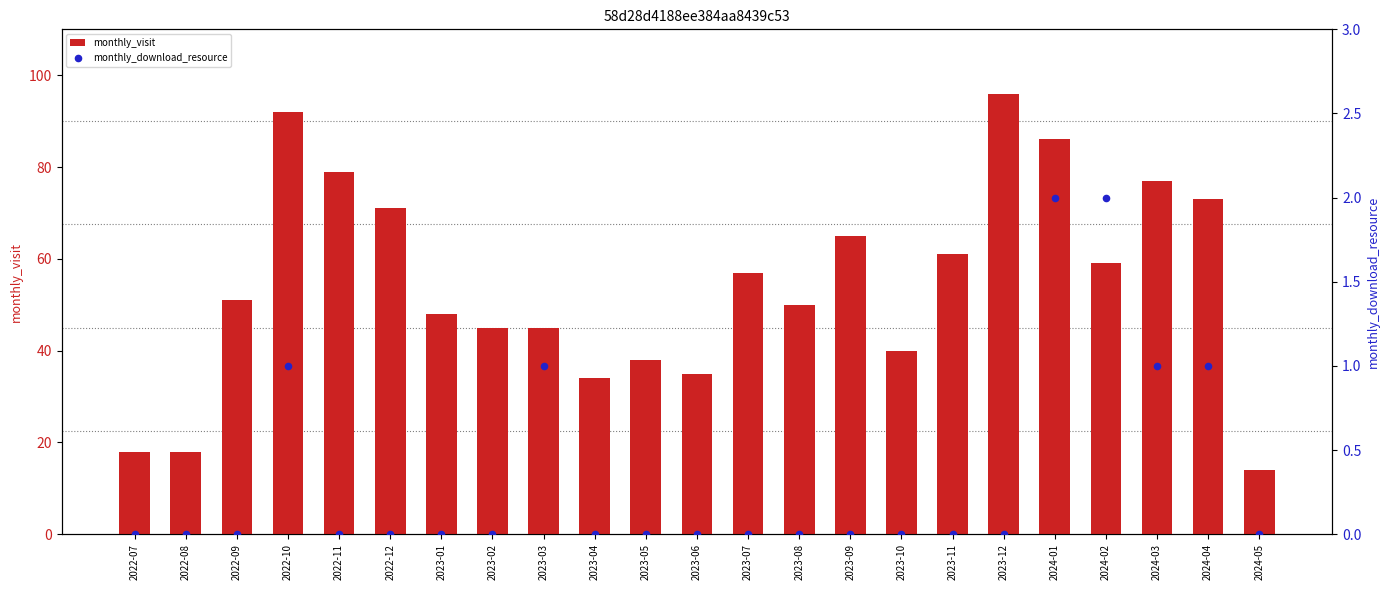

At which category is the sum across all series the highest?

2023-12